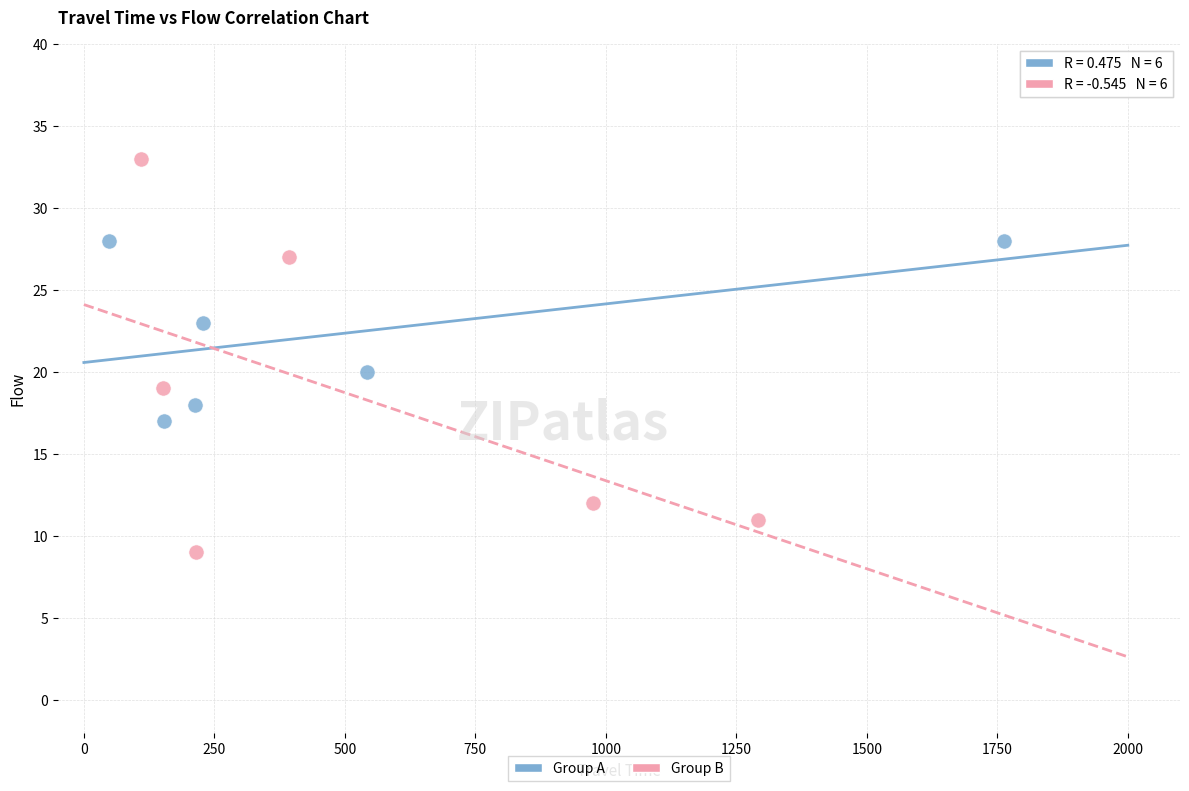

What are all the series names shown in the legend?

Group A, Group B